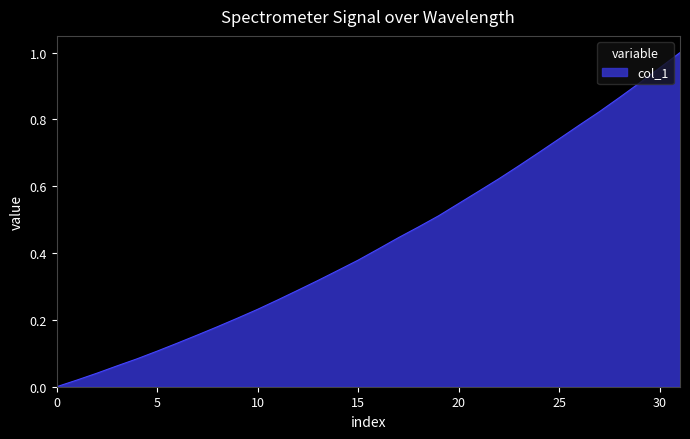

Reading right to left, extract all data points from this chart.

1.0	1.0	0.9	0.9	0.8	0.8	0.7	0.7	0.7	0.6	0.6	0.5	0.5	0.5	0.4	0.4	0.4	0.3	0.3	0.3	0.3	0.2	0.2	0.2	0.2	0.1	0.1	0.1	0.1	0.0	0.0	0.0